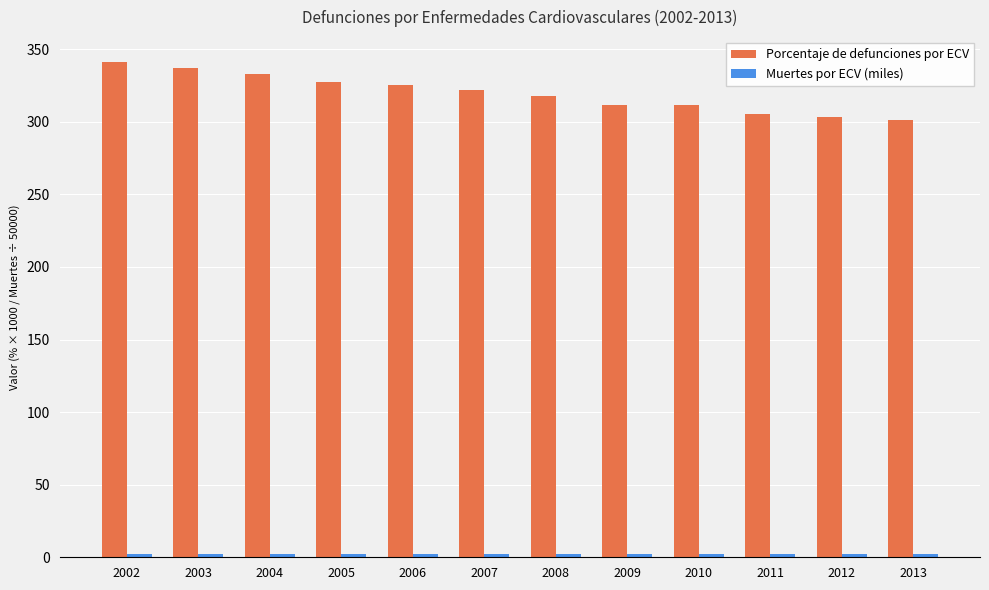

What is the difference between the highest and lowest values at 2008?

315.4